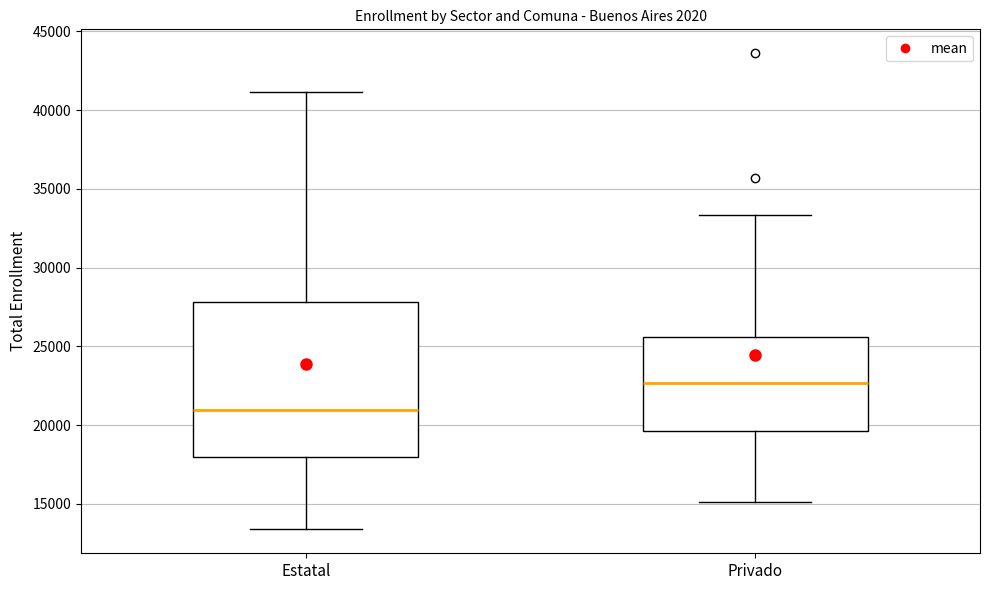

Which box is the tallest, from its lower edge to its upper edge?

Estatal